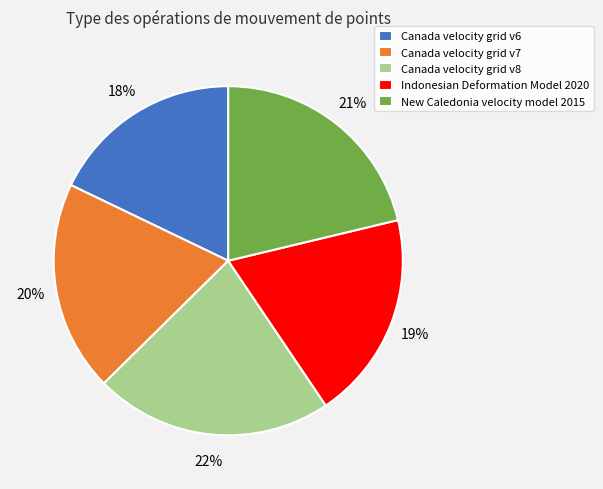

What is the smallest slice in the pie chart?

Canada velocity grid v6